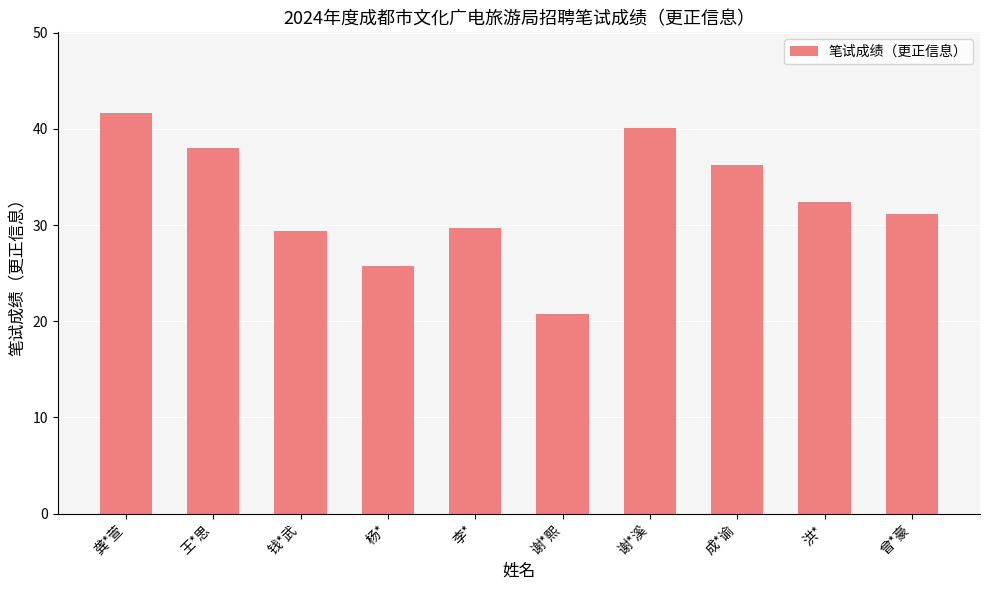

Read the value at 谢*熙.

20.8